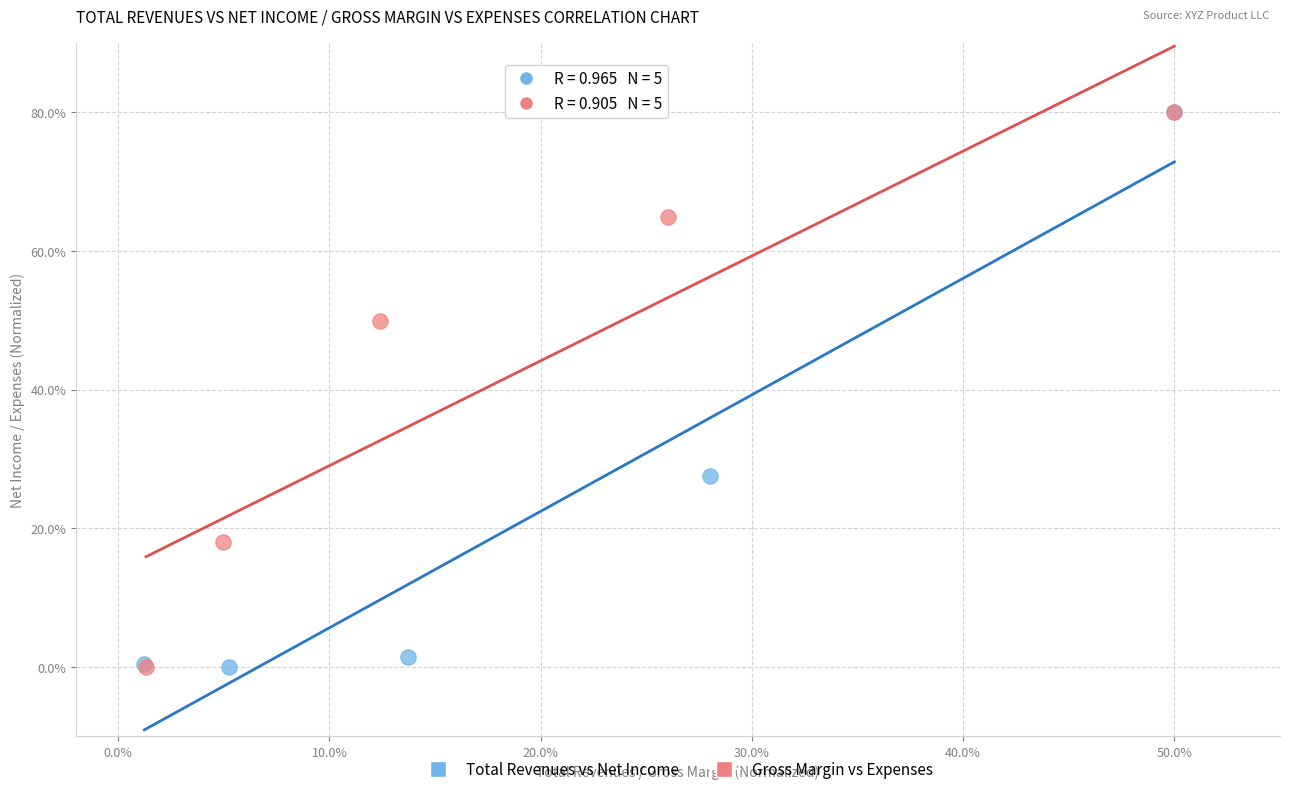

What are all the series names shown in the legend?

Total Revenues vs Net Income, Gross Margin vs Expenses